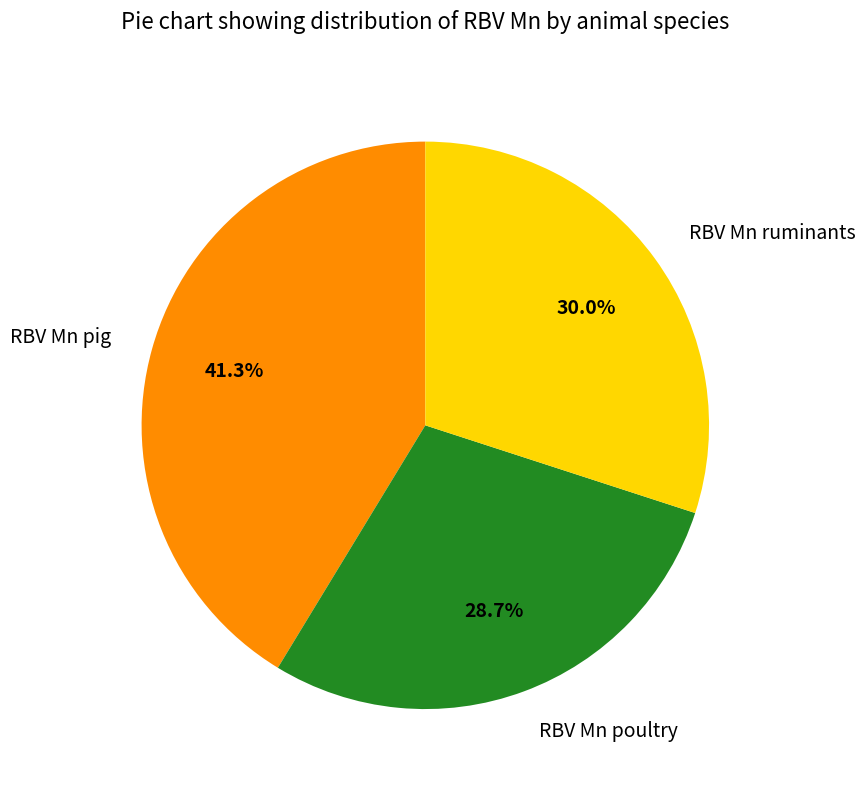

What is the total percentage of RBV Mn pig and RBV Mn poultry?

70.0%